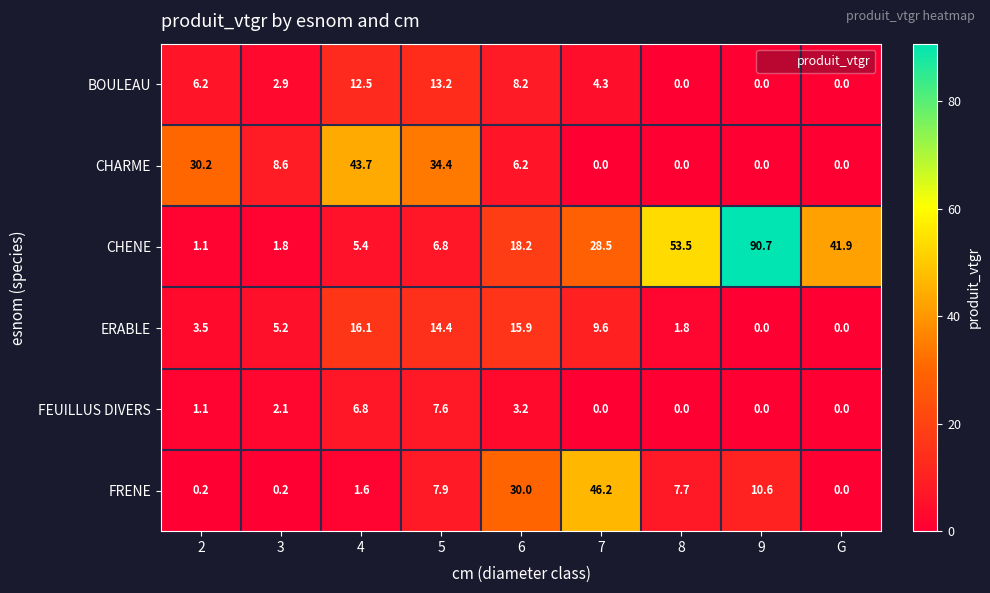

True or false: FEUILLUS DIVERS has a value of 0.0 at 8.

True